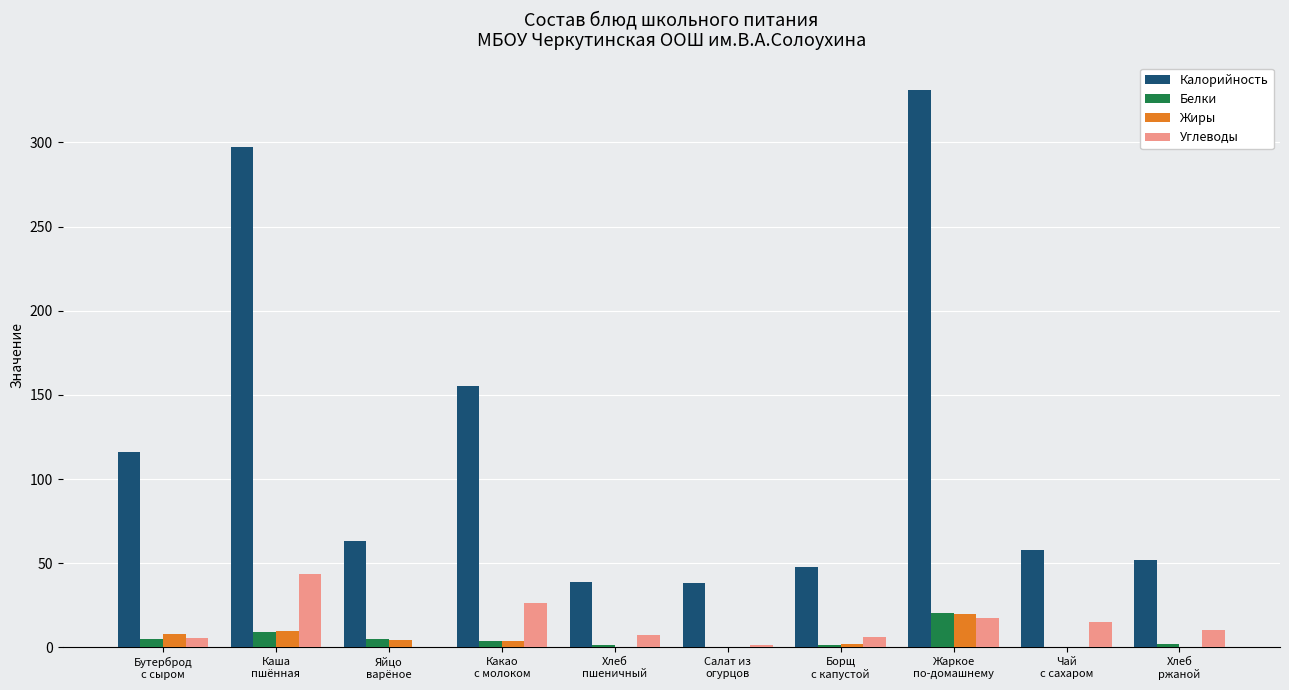

Which series has the largest total across all categories?

Калорийность